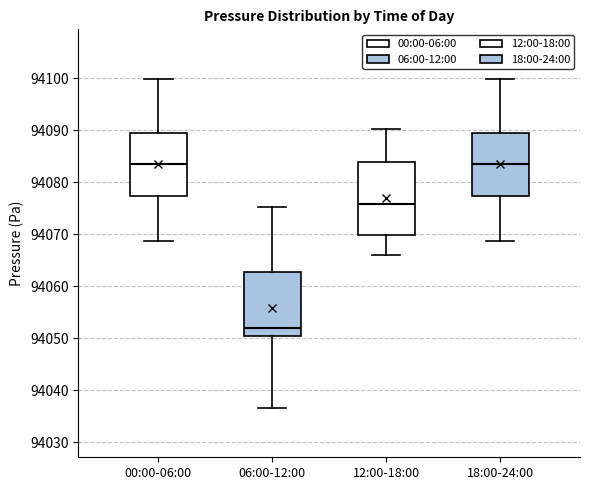

Which box is the tallest, from its lower edge to its upper edge?

12:00-18:00